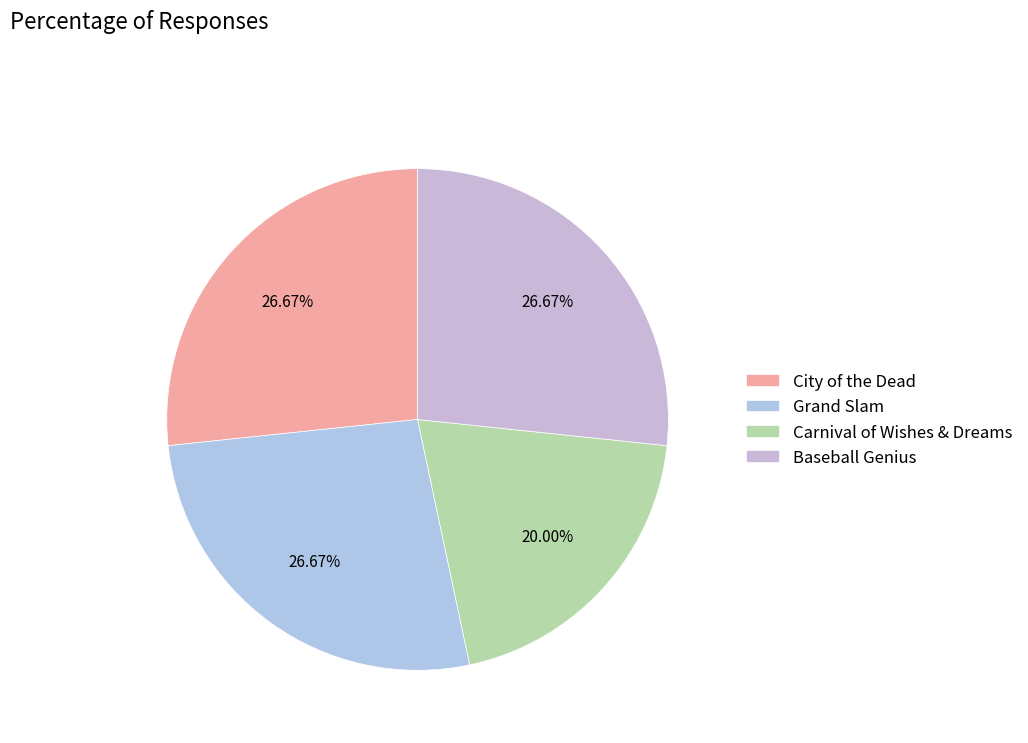

What percentage do Baseball Genius and Grand Slam together represent?

53.3%